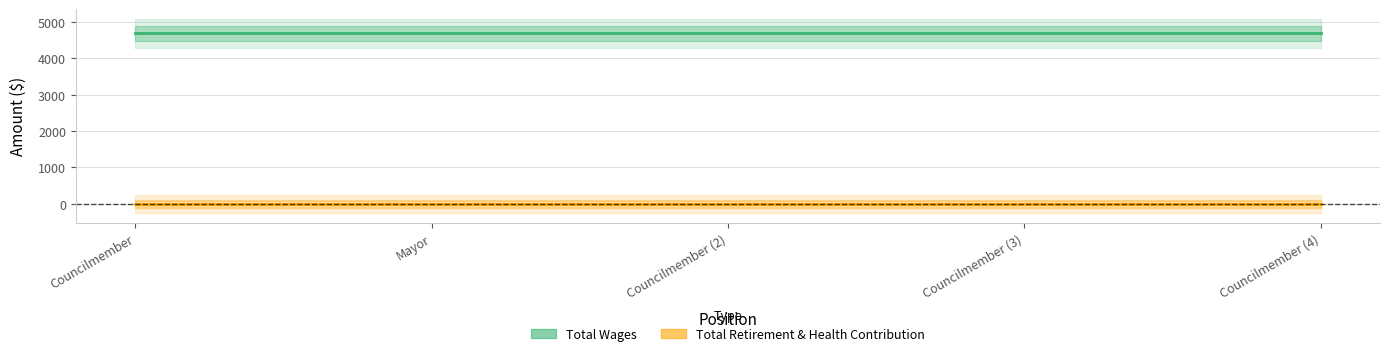

Reading left to right, what are all the values shown in this chart?

Total Wages: Councilmember=4680	Mayor=4680	Councilmember (2)=4680	Councilmember (3)=4680	Councilmember (4)=4680
Total Retirement & Health Contribution: Councilmember=0	Mayor=0	Councilmember (2)=0	Councilmember (3)=0	Councilmember (4)=0